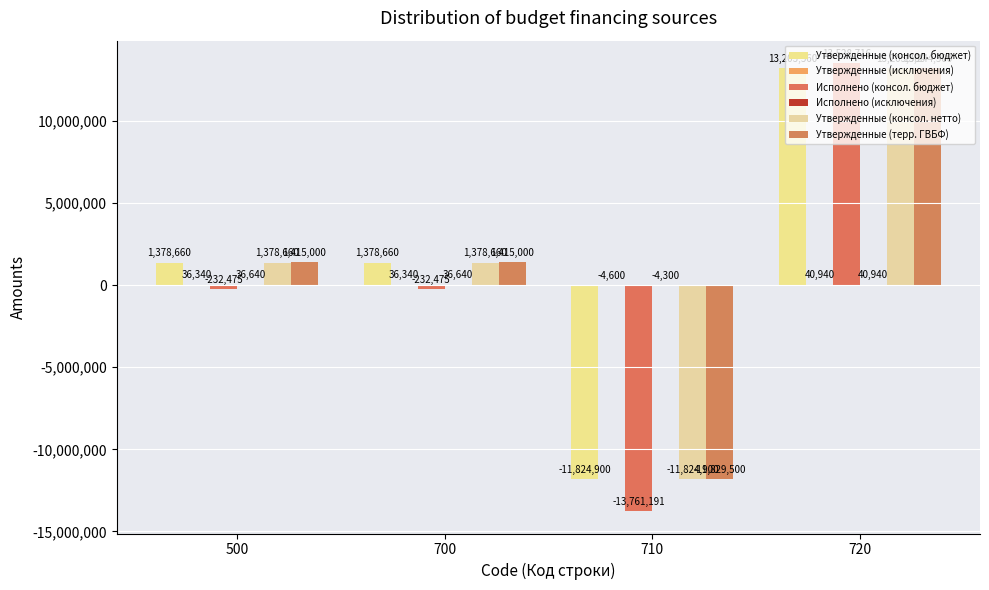

Does the chart contain stacked bars?

No